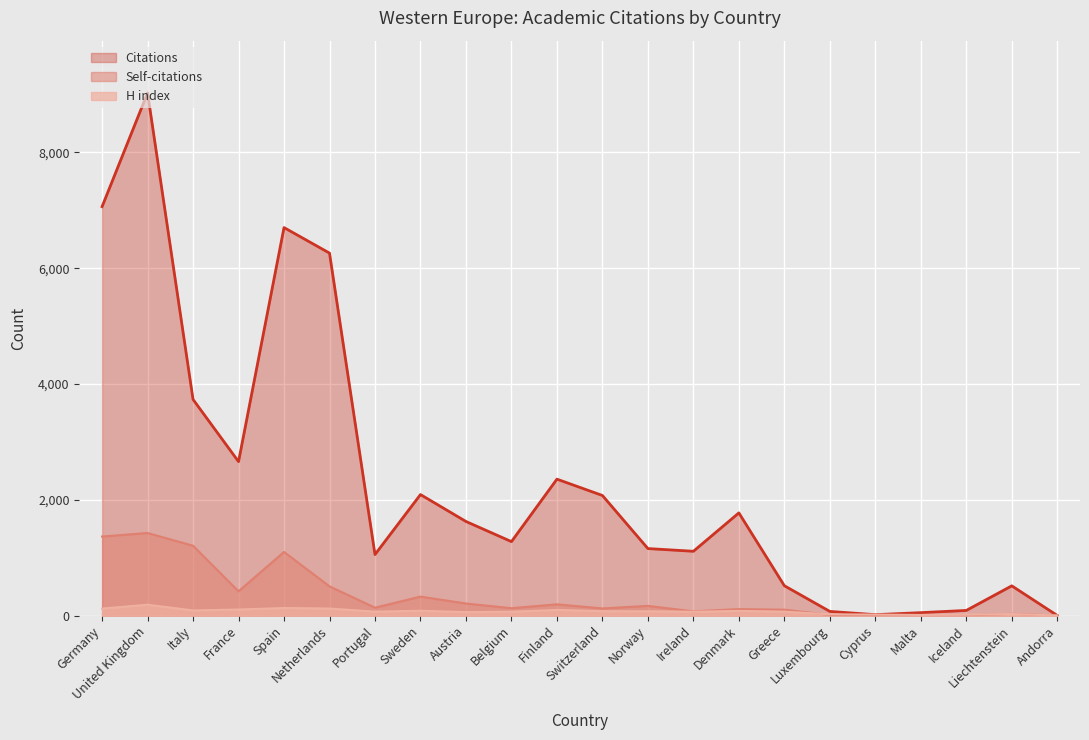

Does the chart display data point markers on the line(s)?

No